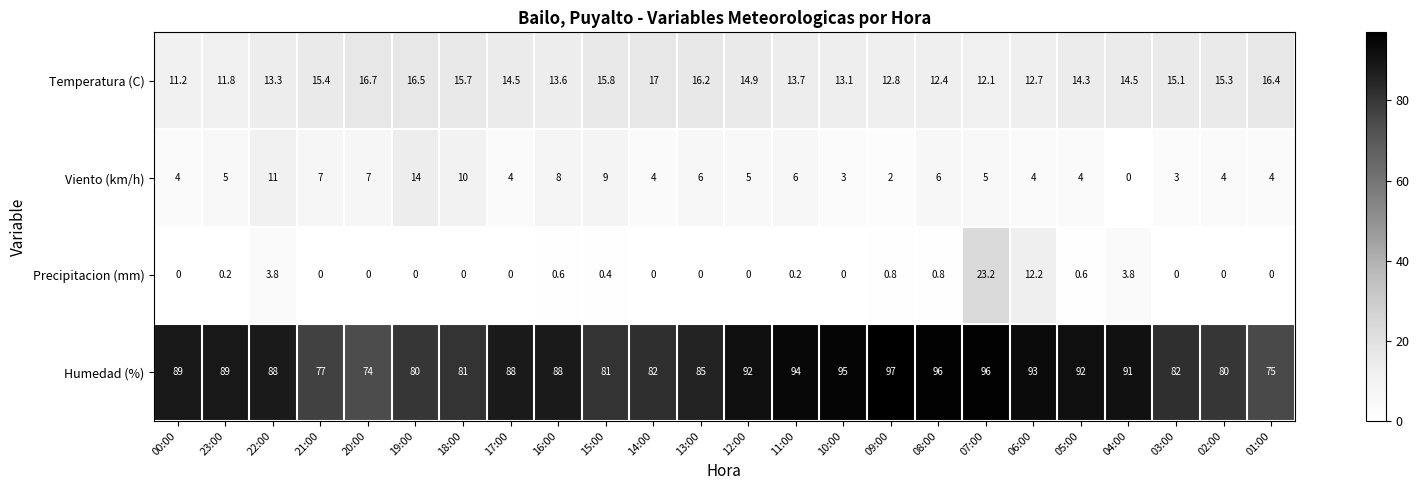

At which label is Humedad (%) closest to 85?

13:00